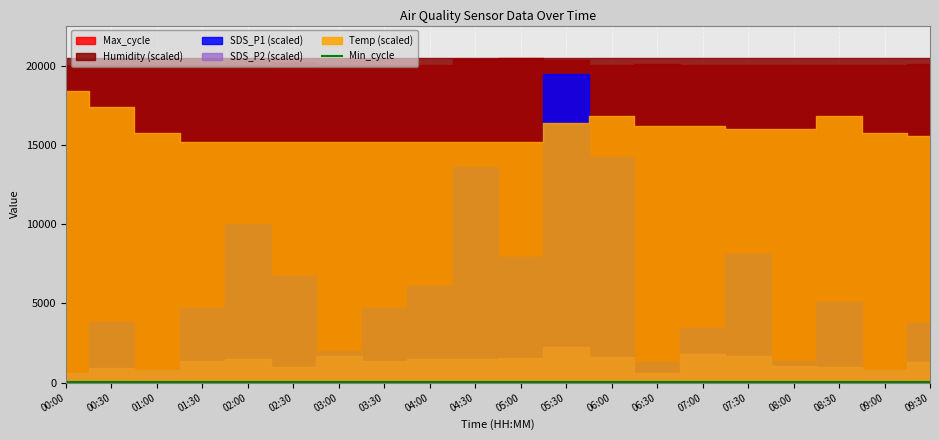

What is the difference between the maximum and second lowest values in the SDS_P1 series?

9.1